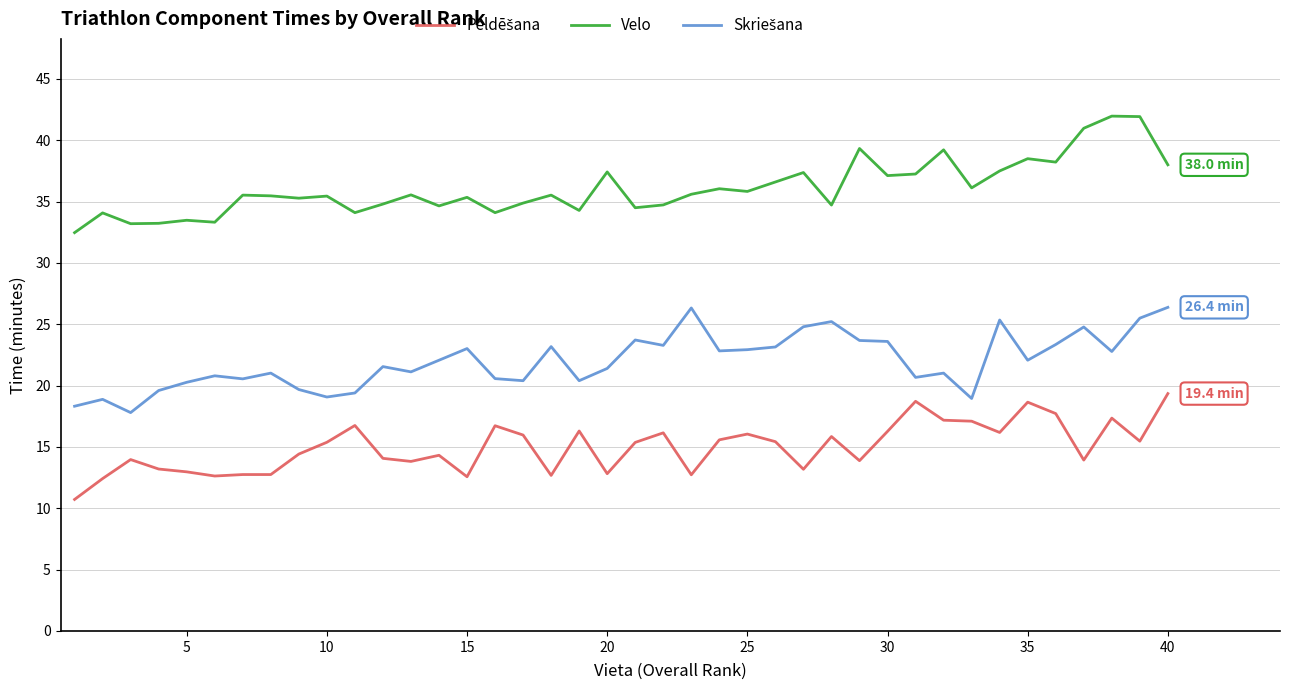

What is the sum of all Velo values?

1443.7